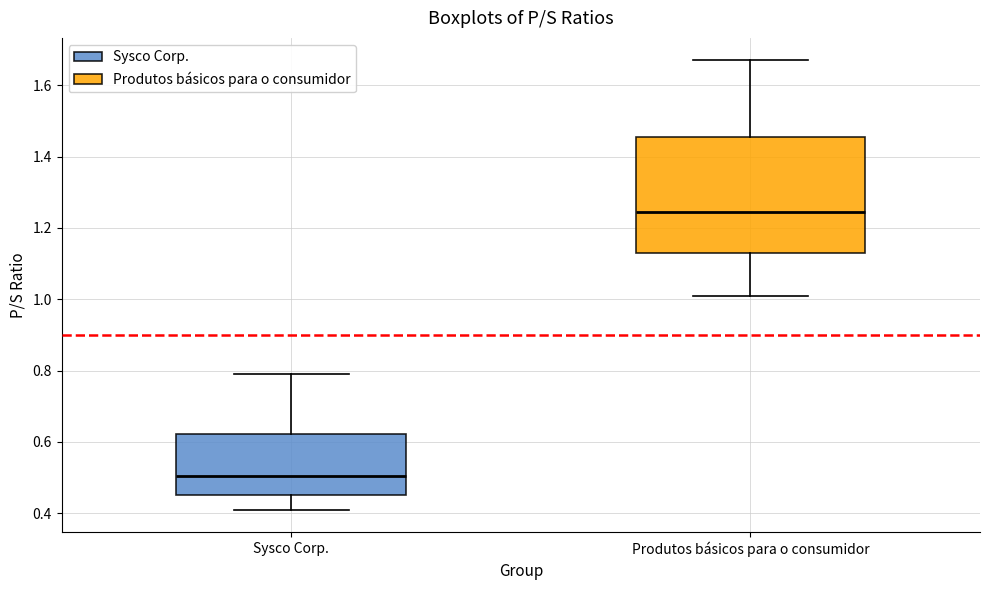

Reading left to right, transcribe this box plot: for each box, give where its median line is, the range the box spans, and where its two whiskers end, as read against the y-axis. The values are not printed on the chart, so give them approximately, as read against the axis.

Sysco Corp.: median 0.50, box 0.46 to 0.62, whiskers 0.42 to 0.80
Produtos básicos para o consumidor: median 1.24, box 1.14 to 1.46, whiskers 1.02 to 1.68